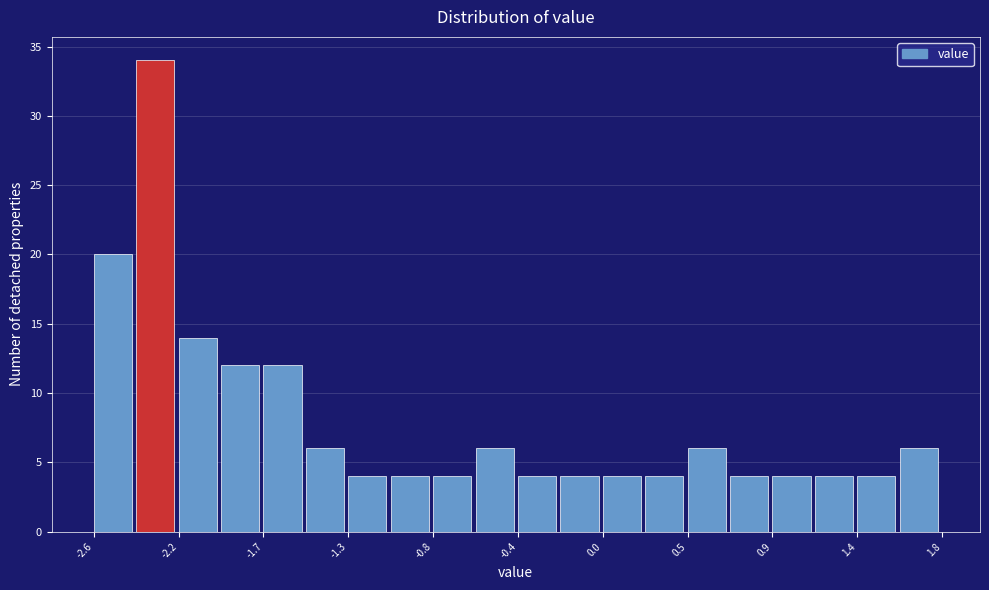

Which range on the x-axis has the tallest bar?

-2.38 to -2.16